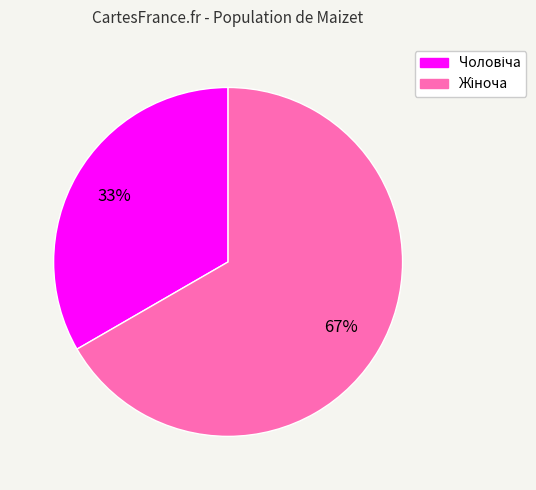

To the nearest percent, what is the average slice percentage?

50%